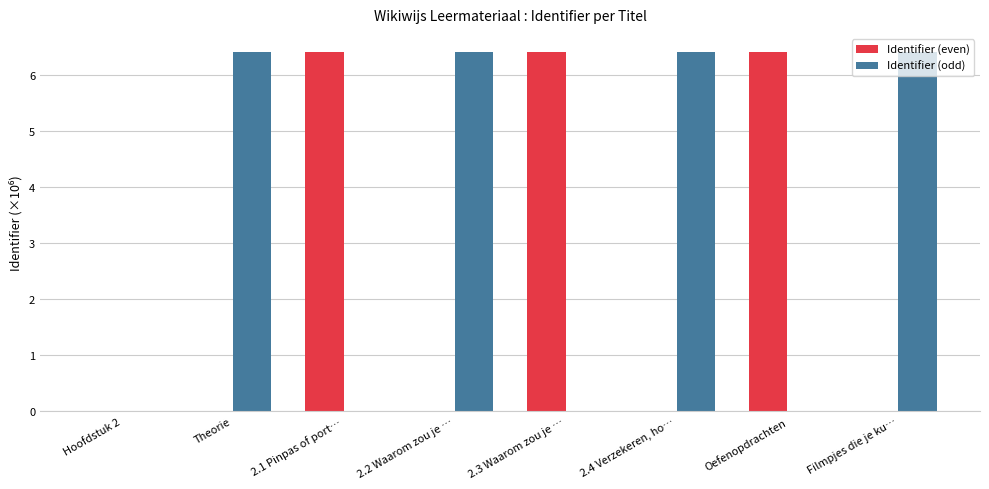

What is the sum of the Identifier (even) values at 2.4 Verzekeren, ho… and Oefenopdrachten?

6.4